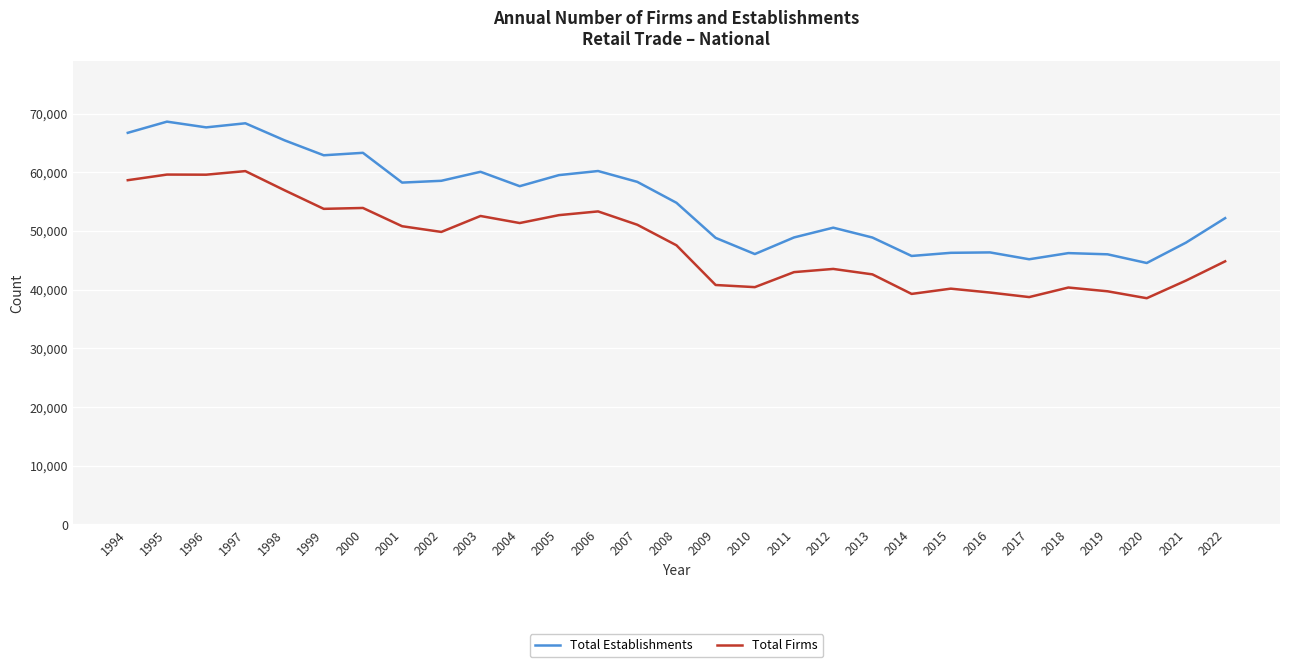

True or false: Total Establishments and Total Firms intersect in this chart.

False